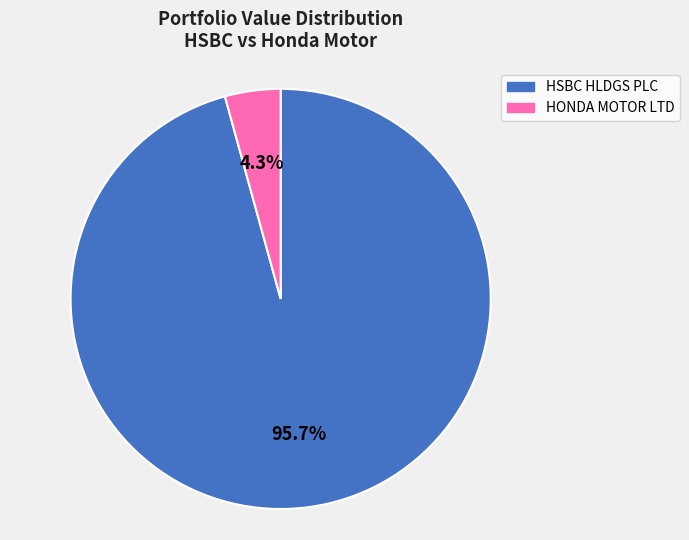

To the nearest percent, what is the average slice percentage?

50%